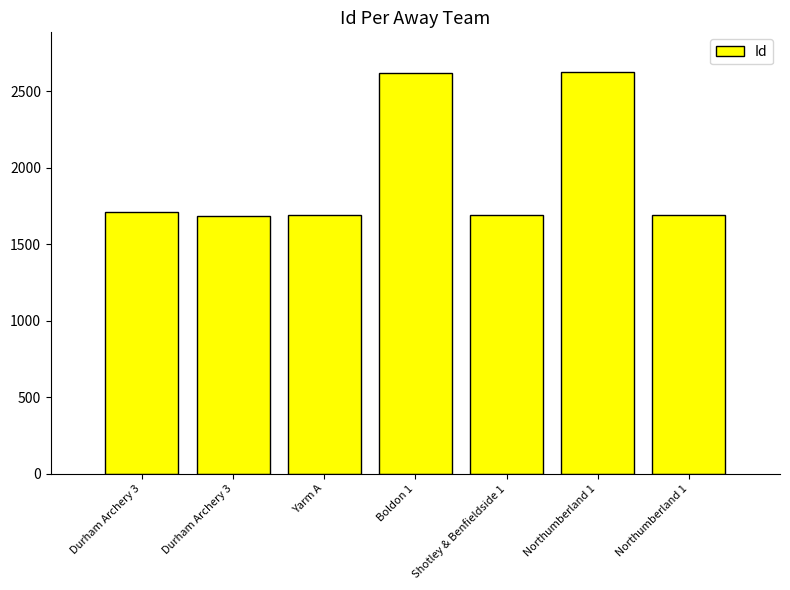

How many data points are less than 1691?

3